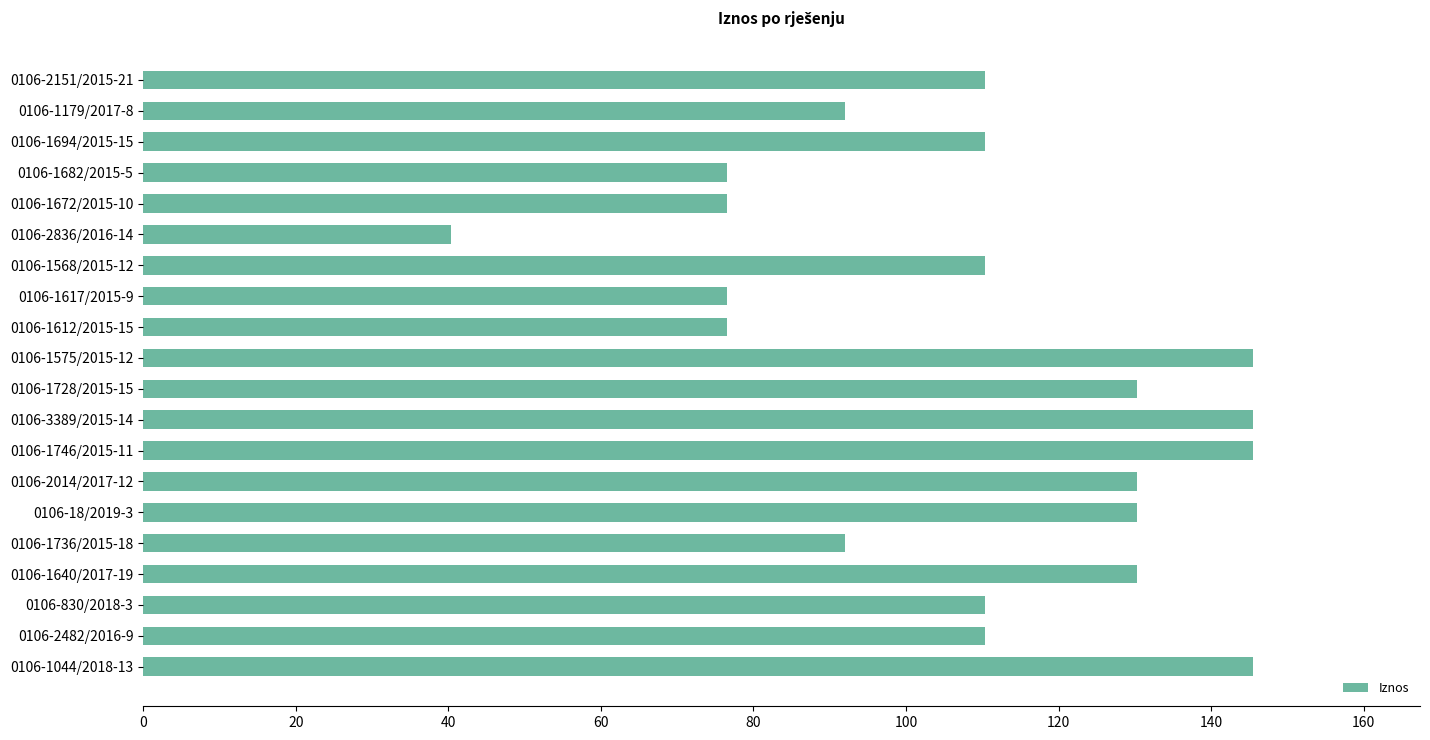

How many data points does each series have?

20